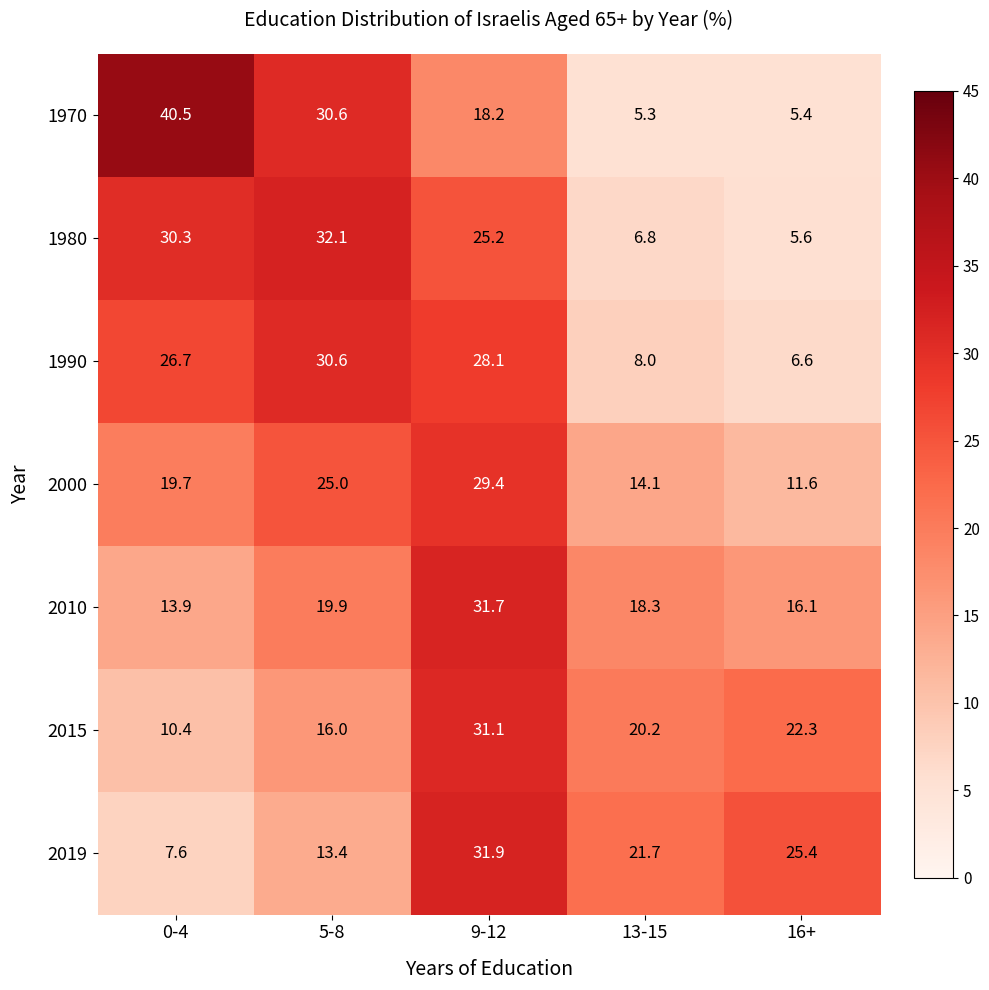

Count the number of categories in the chart.

5